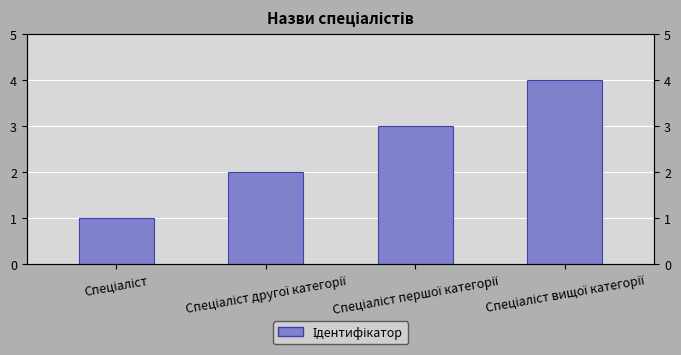

Reading right to left, what are all the values shown in this chart?

Спеціаліст вищої категорії=4	Спеціаліст першої категорії=3	Спеціаліст другої категорії=2	Спеціаліст=1